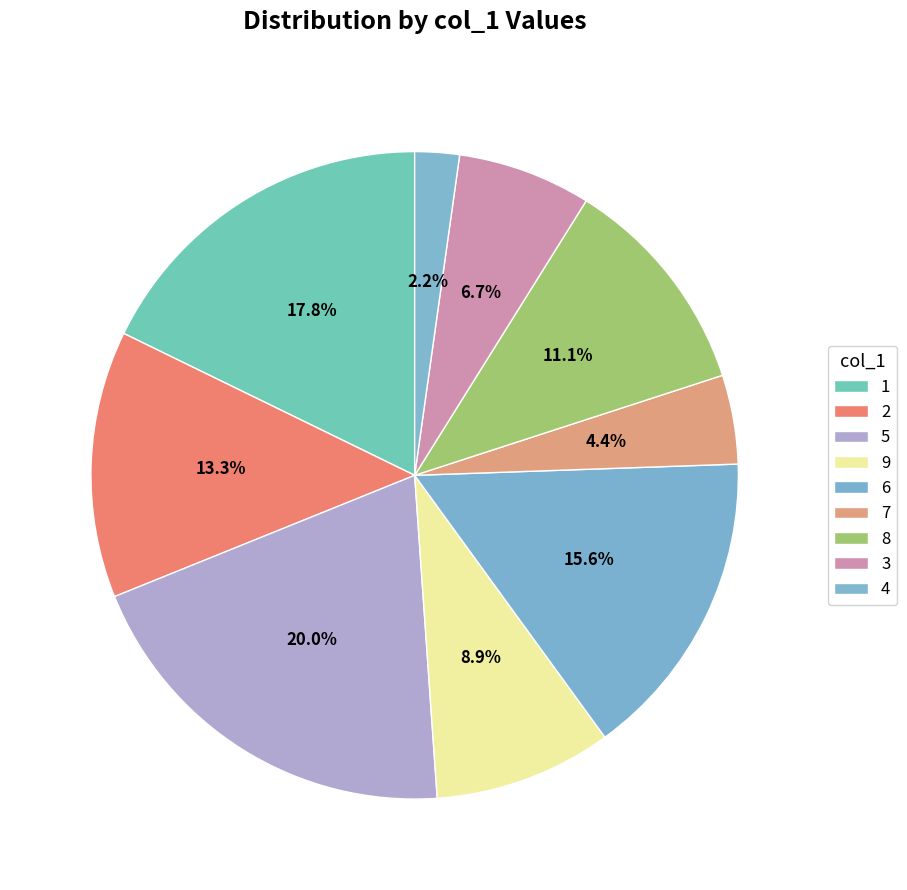

To the nearest percent, what portion does 5 represent?

20%